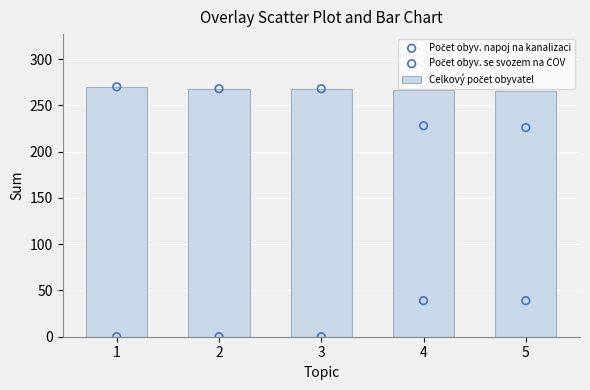

What are all the series names shown in the legend?

Celkový počet obyvatel, Počet obyv. napoj na kanalizaci, Počet obyv. se svozem na ČOV